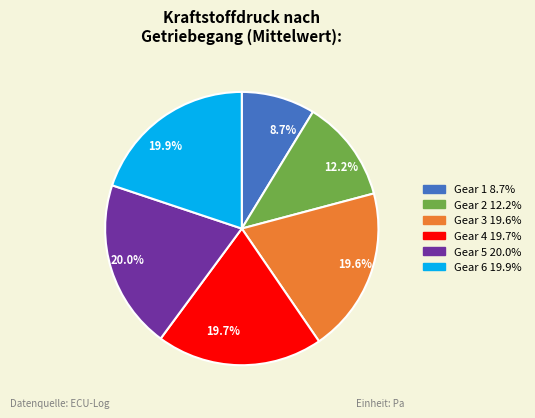

Does any single category account for the majority?

No